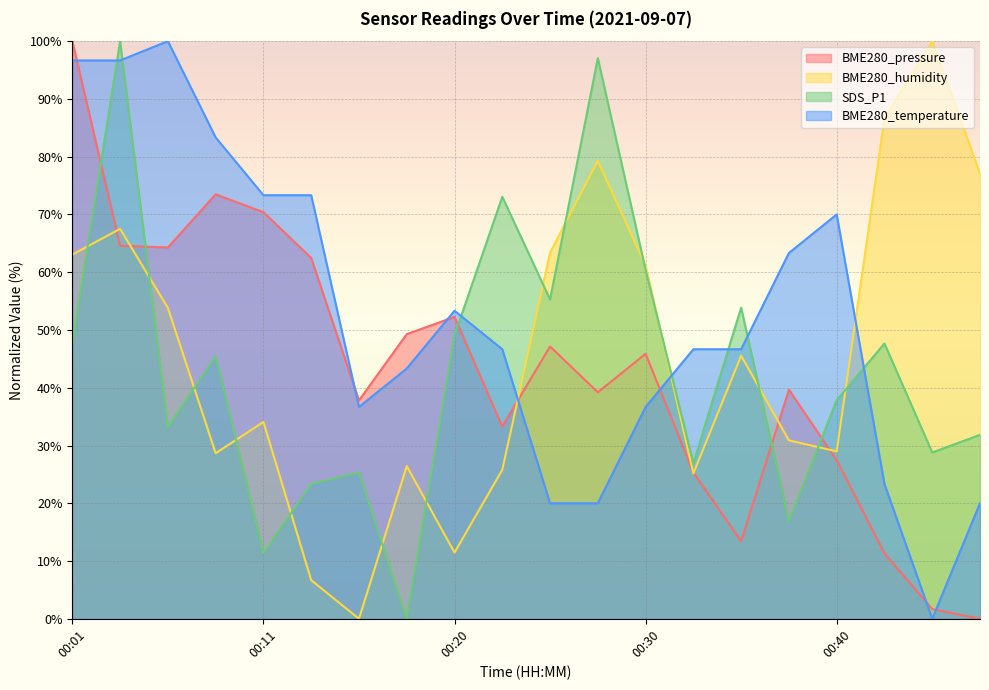

What is the approximate value of SDS_P1 at 00:11?

11.3